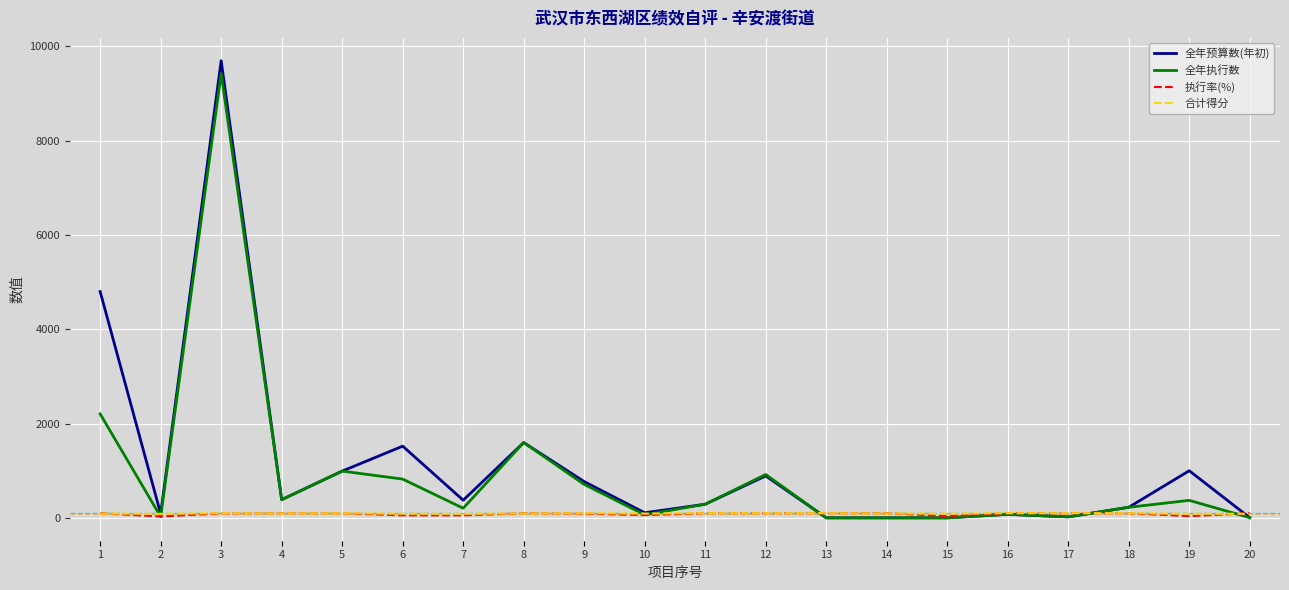

Is the value of 全年预算数(年初) at 9 greater than the value of 全年执行数 at 11?

Yes